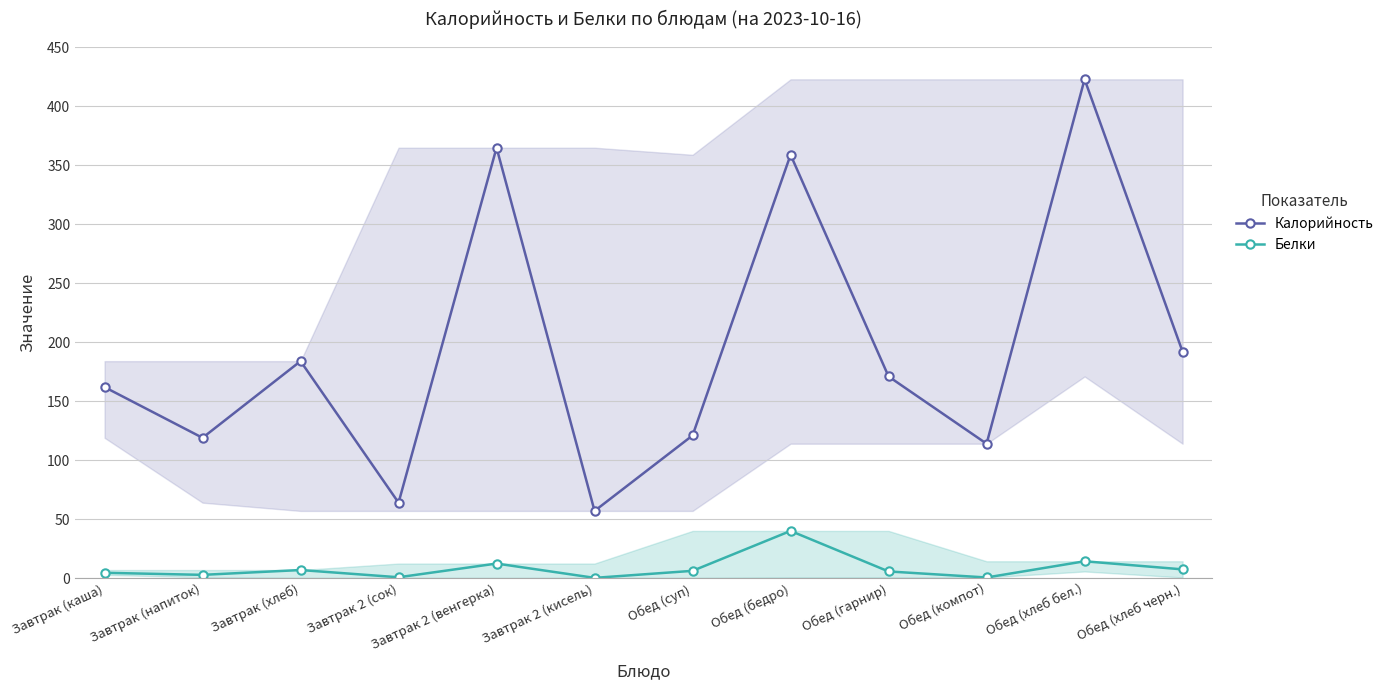

Reading left to right, what are all the values shown in this chart?

Калорийность: Завтрак (каша)=162.0	Завтрак (напиток)=119.0	Завтрак (хлеб)=184.0	Завтрак 2 (сок)=64.0	Завтрак 2 (венгерка)=365.0	Завтрак 2 (кисель)=57.0	Обед (суп)=121.0	Обед (бедро)=359.0	Обед (гарнир)=171.0	Обед (компот)=114.0	Обед (хлеб бел.)=423.0	Обед (хлеб черн.)=192.0
Белки: Завтрак (каша)=4.5	Завтрак (напиток)=2.8	Завтрак (хлеб)=6.9	Завтрак 2 (сок)=0.8	Завтрак 2 (венгерка)=12.4	Завтрак 2 (кисель)=0.2	Обед (суп)=6.2	Обед (бедро)=40.0	Обед (гарнир)=5.7	Обед (компот)=0.6	Обед (хлеб бел.)=14.3	Обед (хлеб черн.)=7.4